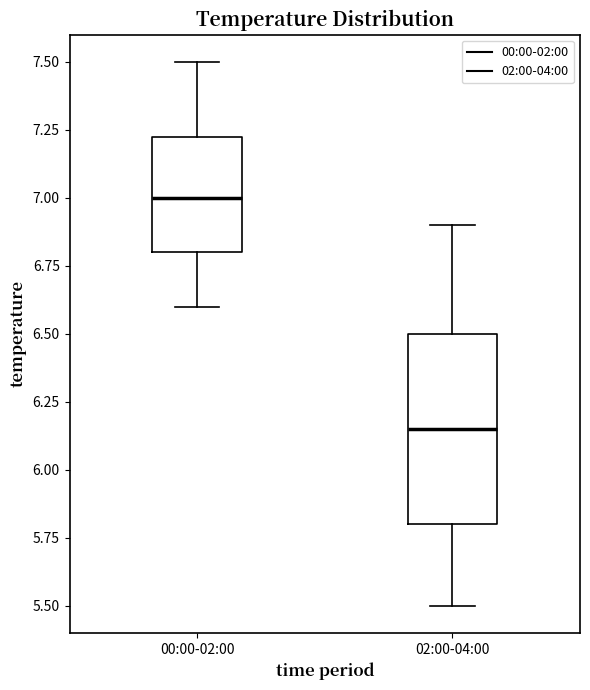

Which box's median line is the lowest?

02:00-04:00